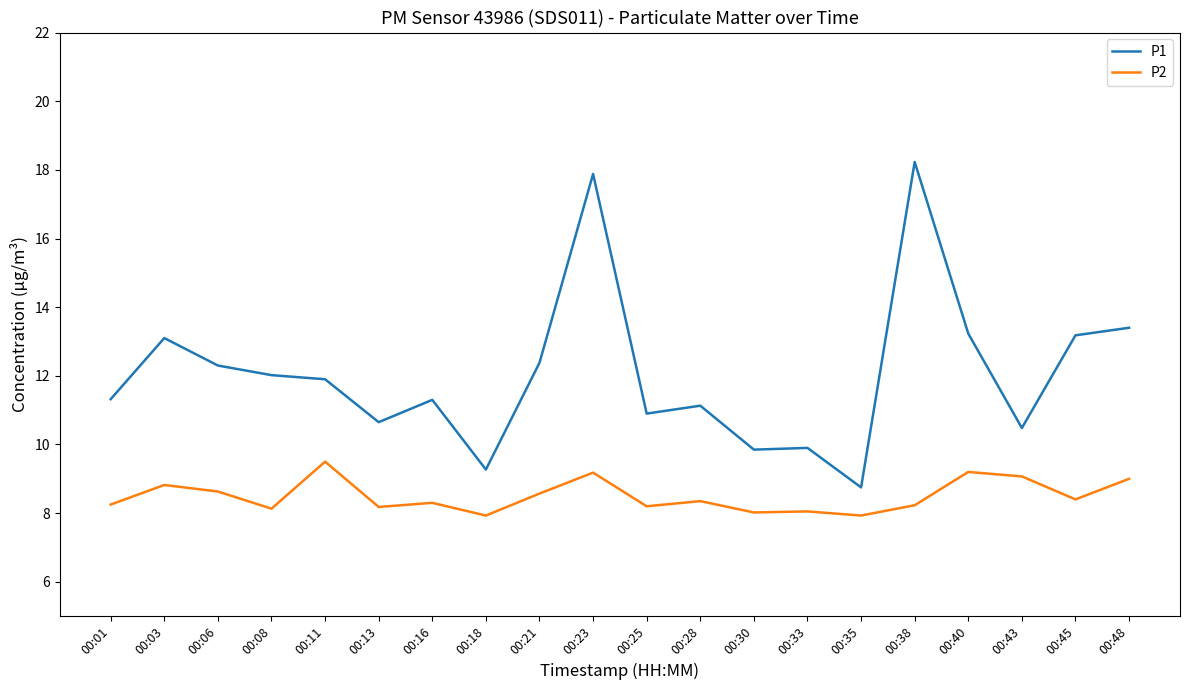

What is the spread (max minus min) of values at 00:30?

1.8